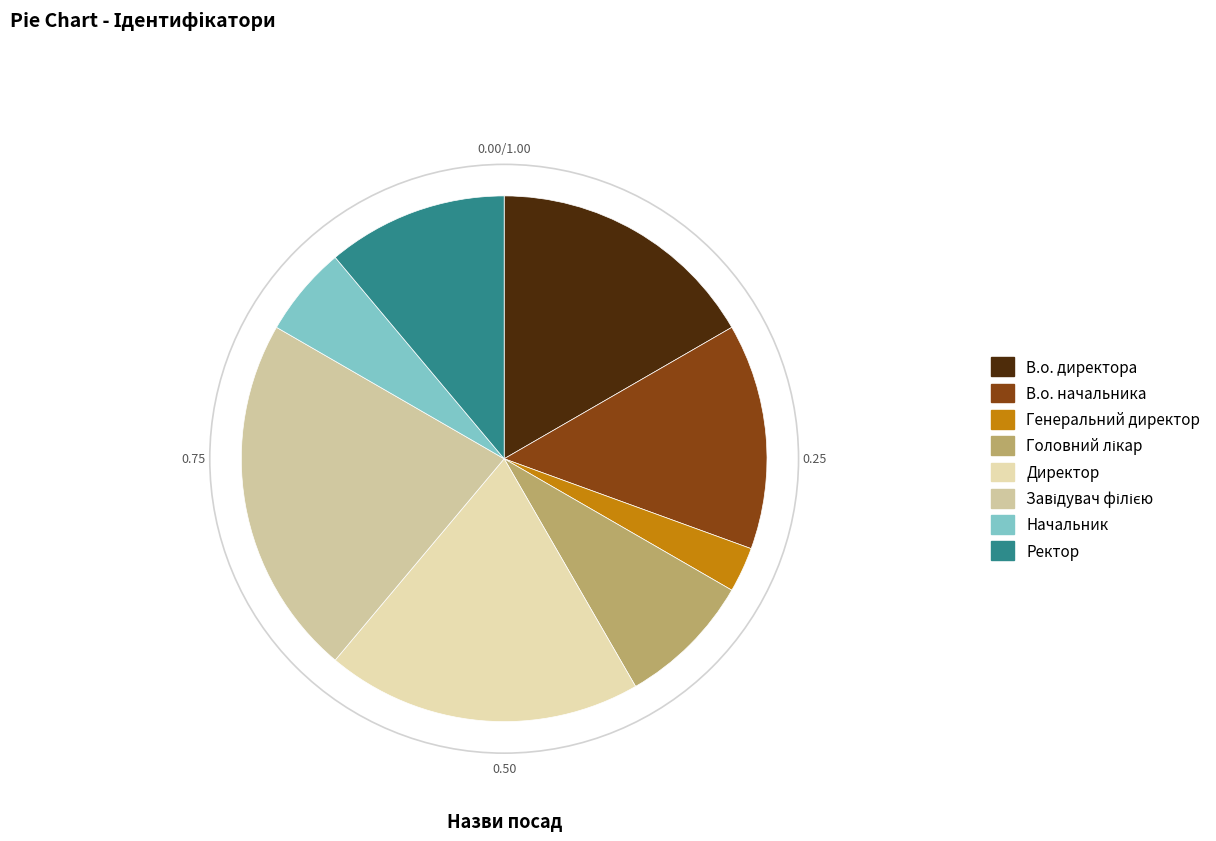

How many segments does this pie chart have?

8